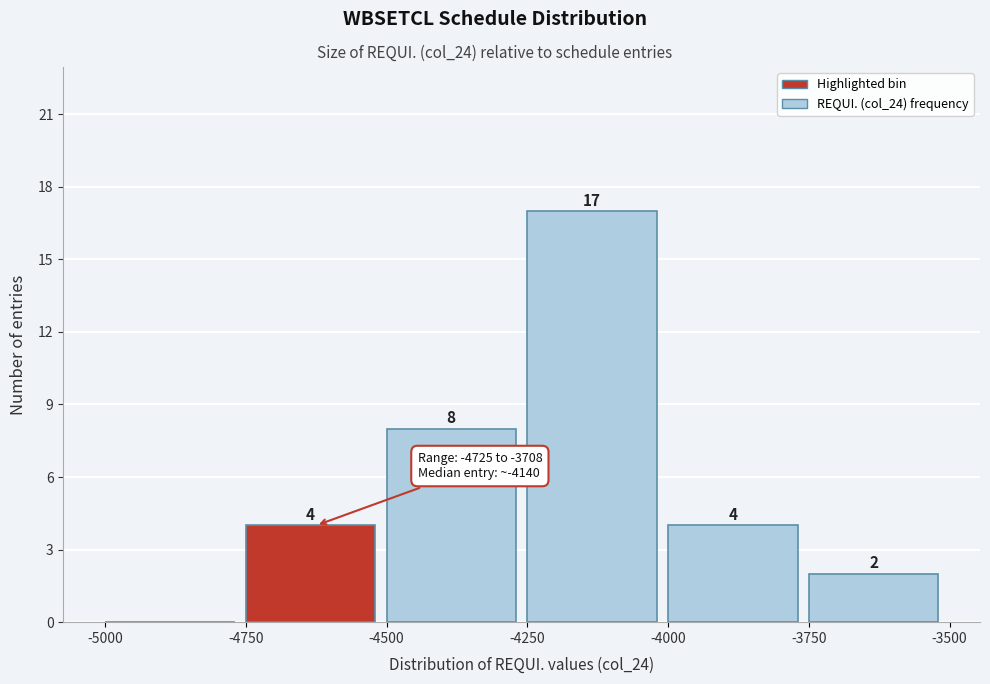

Over which range of the x-axis is the bar tallest?

-4250 to -4000